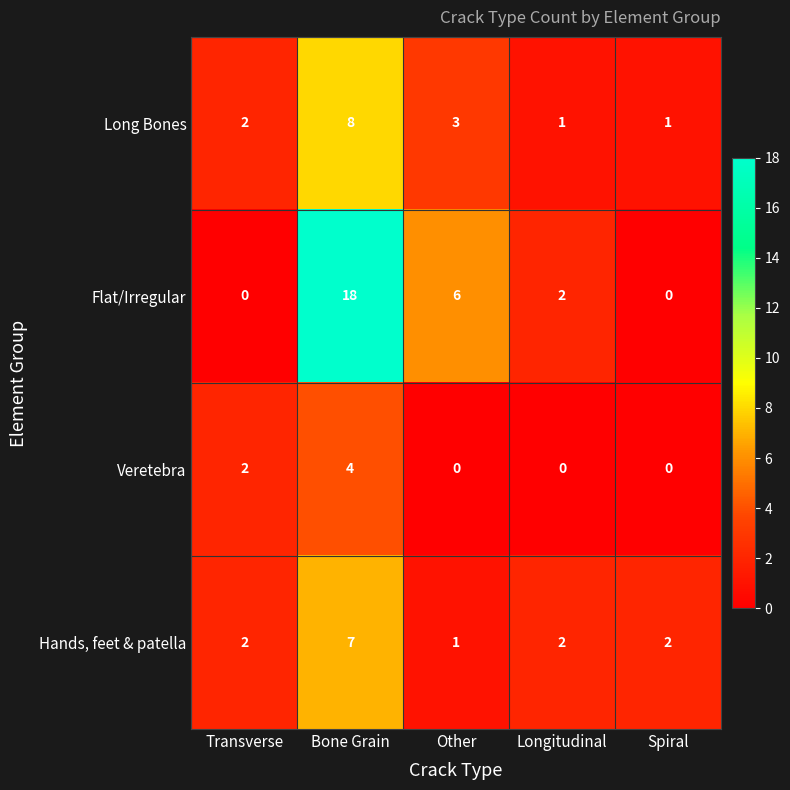

Is the value of Long Bones at Spiral greater than the value of Veretebra at Bone Grain?

No